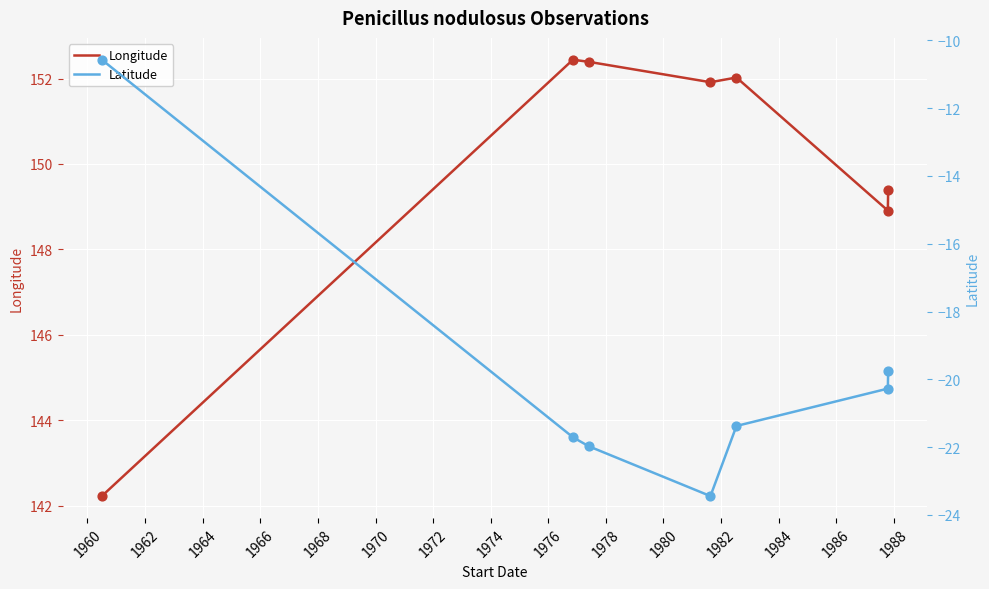

Which series reaches the maximum Y coordinate?

Longitude